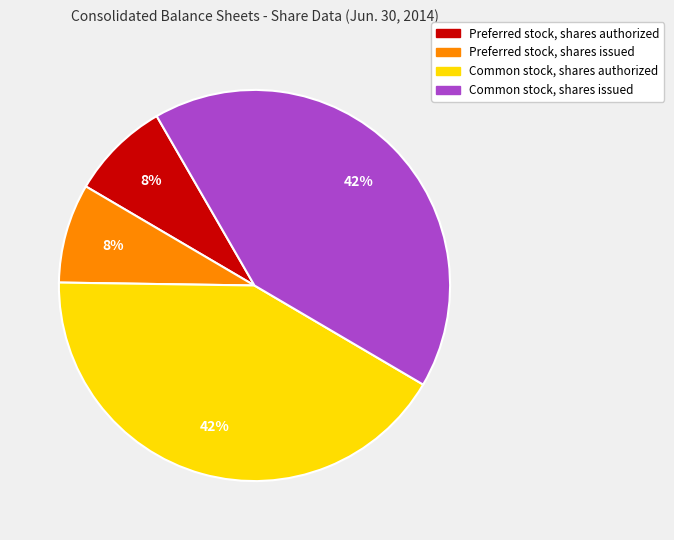

Does Common stock, shares issued represent more than half of the total?

No